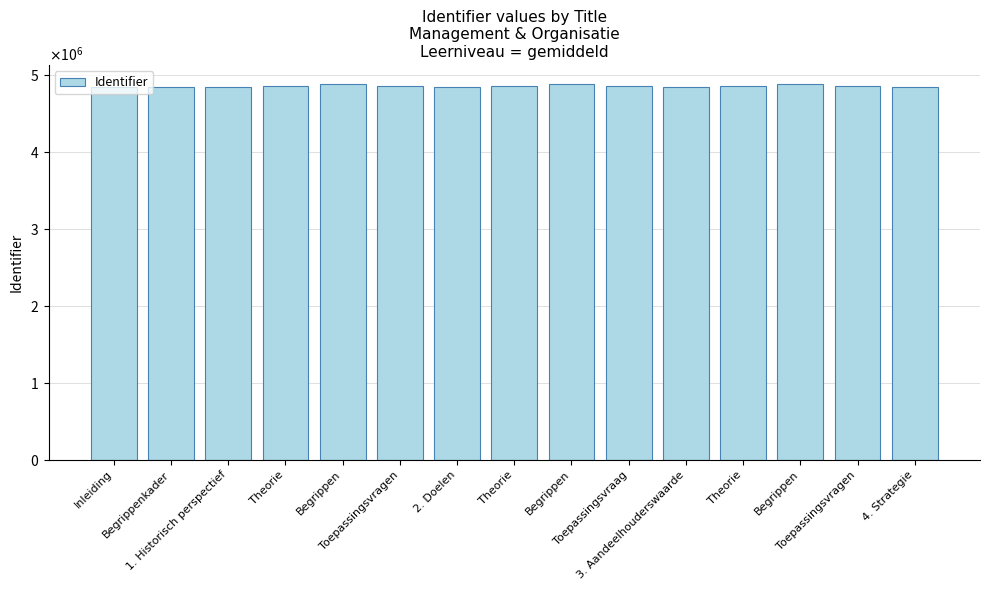

List the labels in order of value, largest first.

Begrippen, Begrippen, Begrippen, Toepassingsvragen, Toepassingsvragen, Theorie, Toepassingsvraag, Theorie, Theorie, 4. Strategie, 3. Aandeelhouderswaarde, 2. Doelen, 1. Historisch perspectief, Begrippenkader, Inleiding